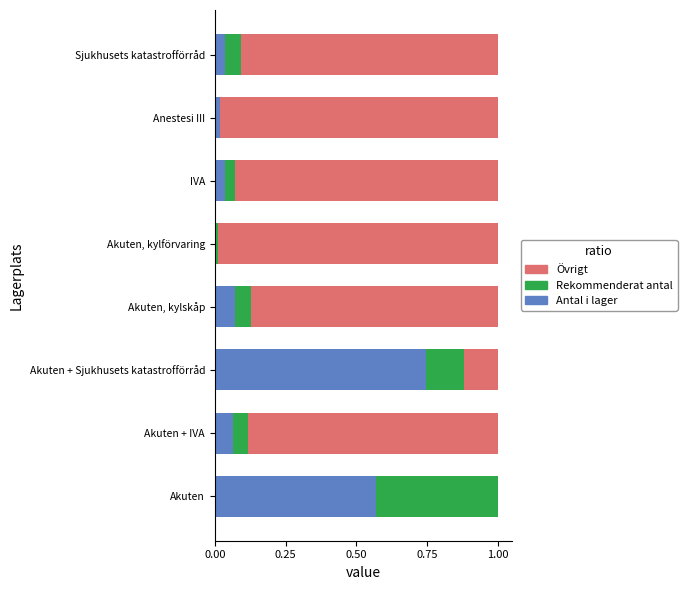

How many distinct data groups are displayed?

3